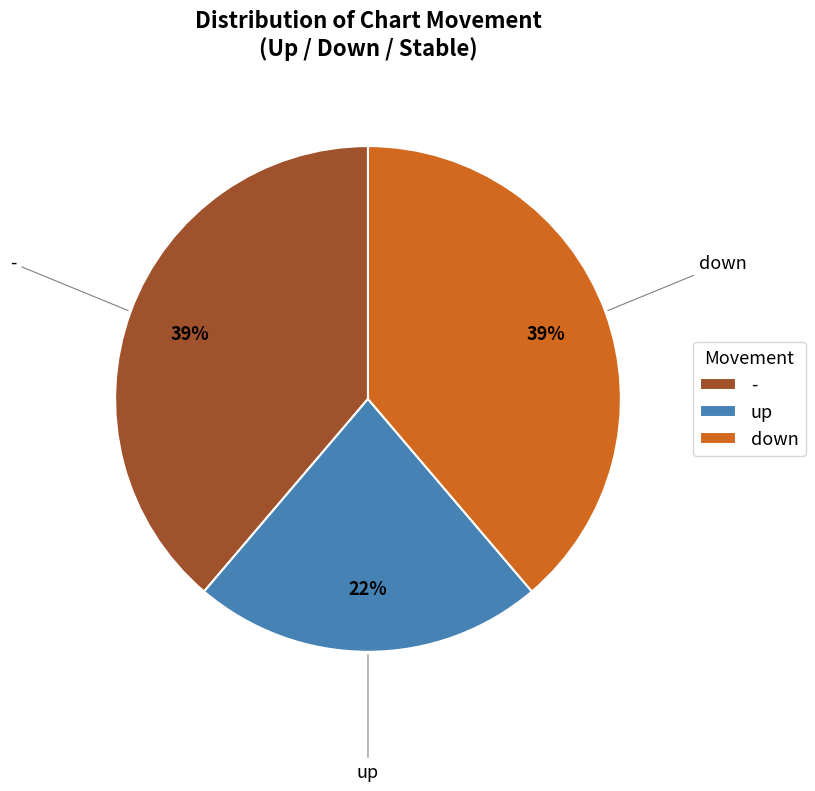

To the nearest percent, what is the average slice percentage?

33%